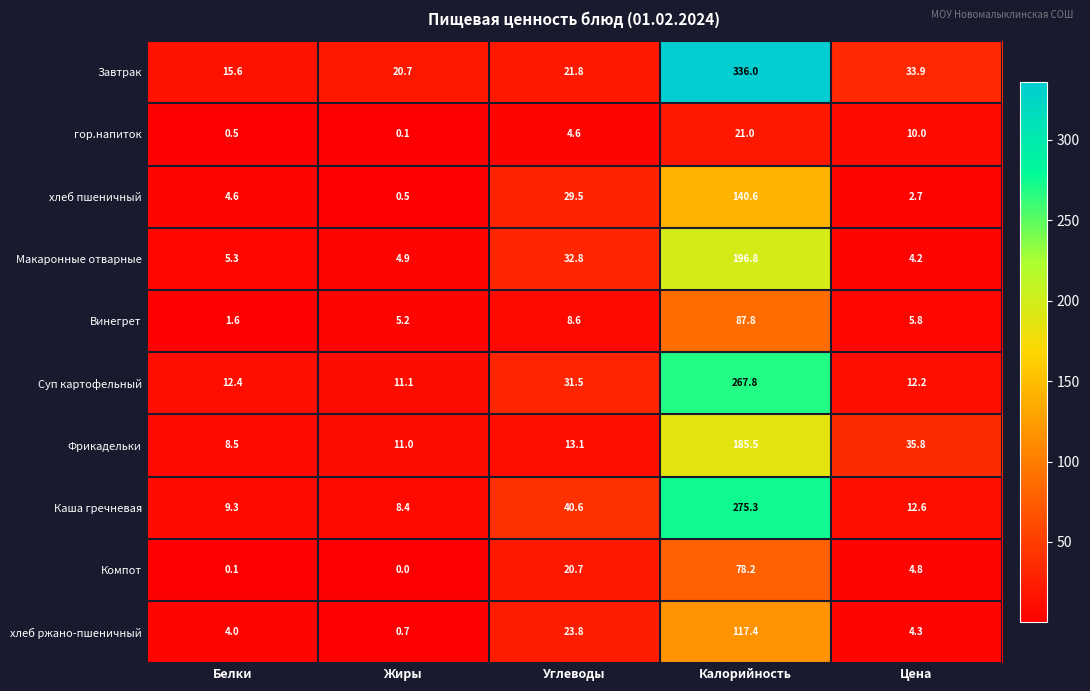

Is it true that Фрикадельки equals 323.4 at Калорийность?

False